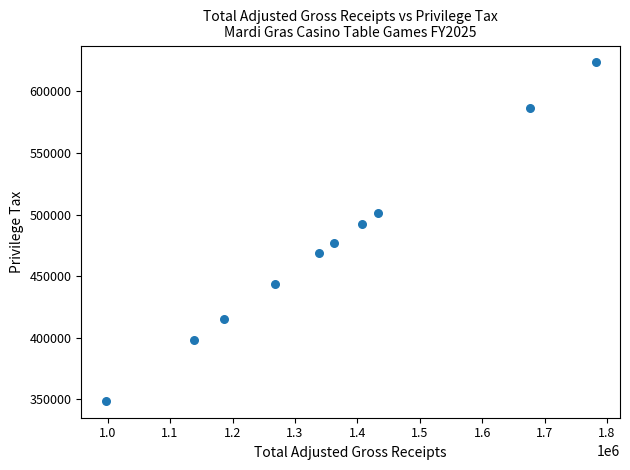

What is the average X value?

1358931.6